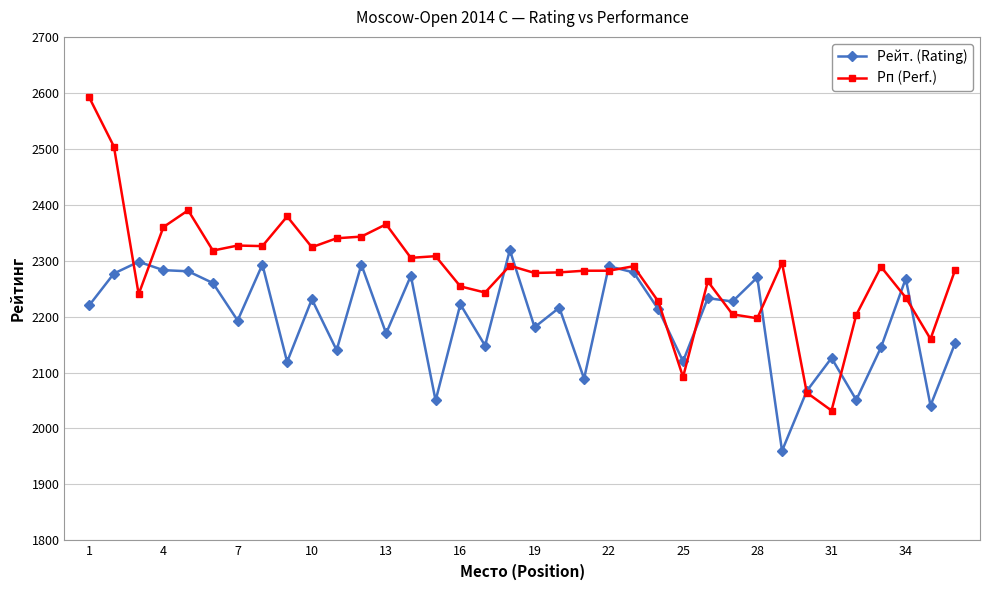

What is the average value of the Рп (Perf.) series?

2282